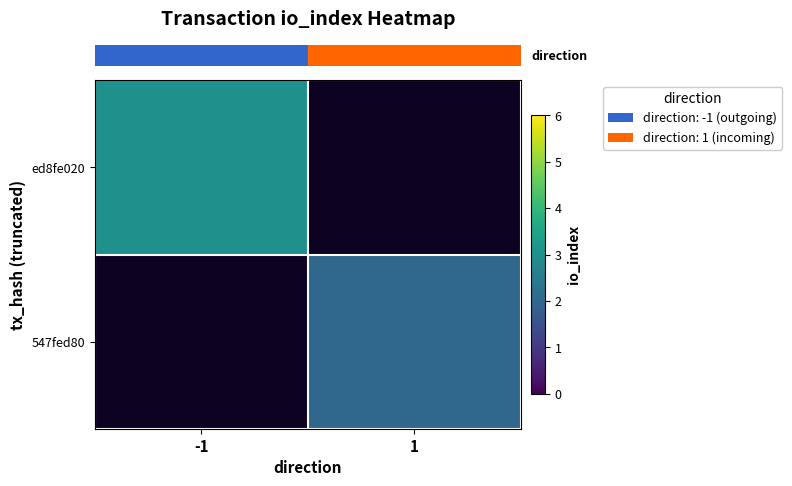

Rank the series at -1 from highest to lowest value.

row_0, row_1